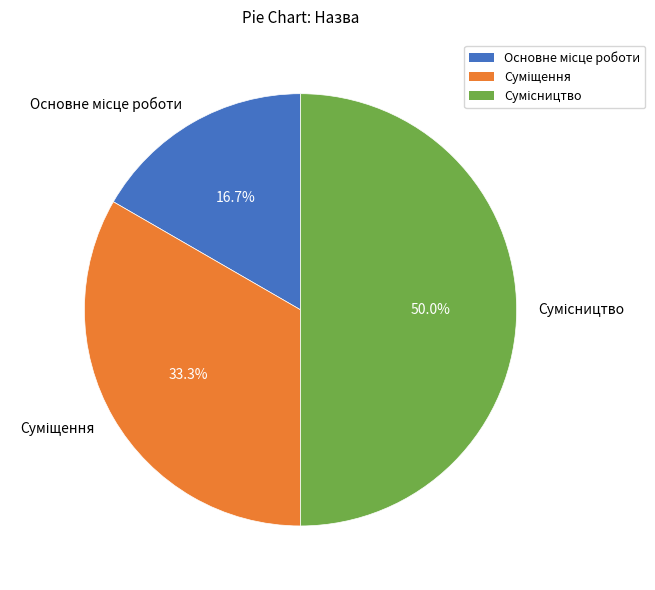

Count the number of slices in the pie.

3